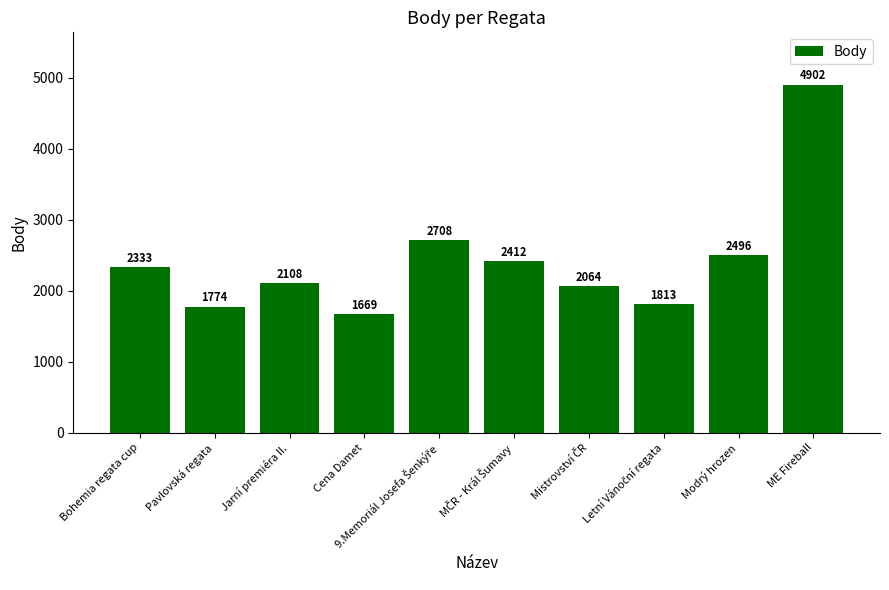

What is the value of the 9th bar from the left?

2496